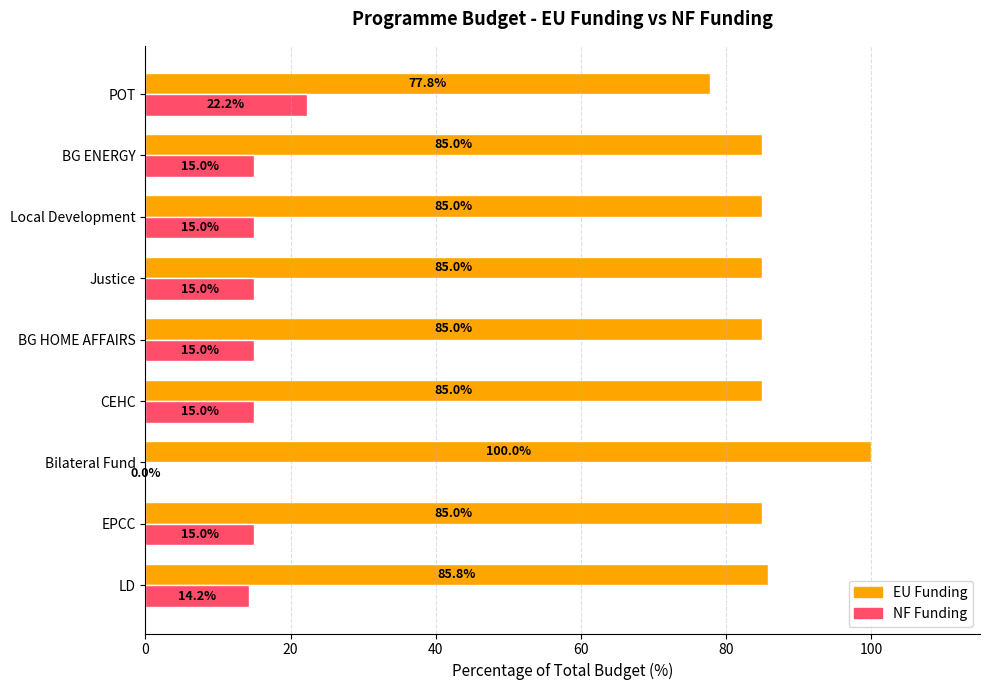

What is the average value of the NF Funding series?

14.1